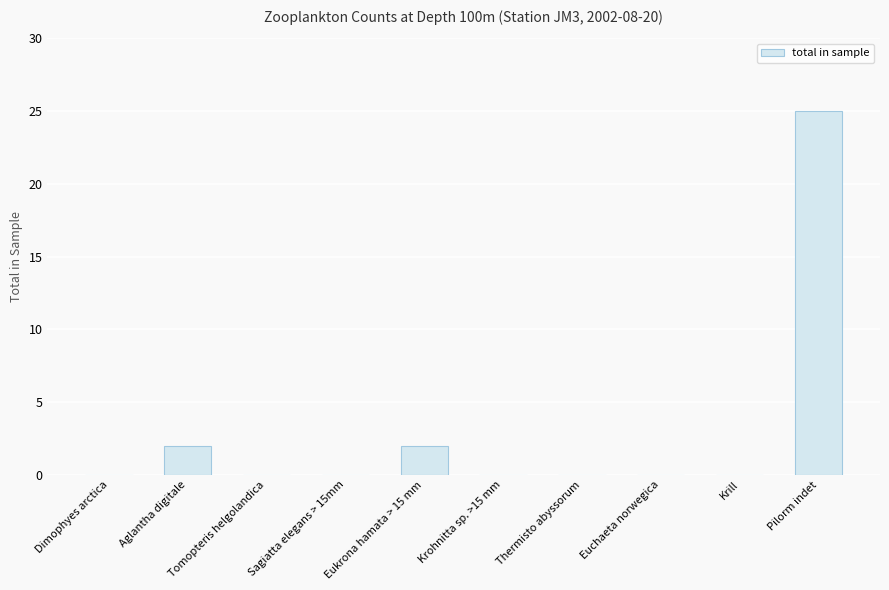

How many series are shown in this chart?

1